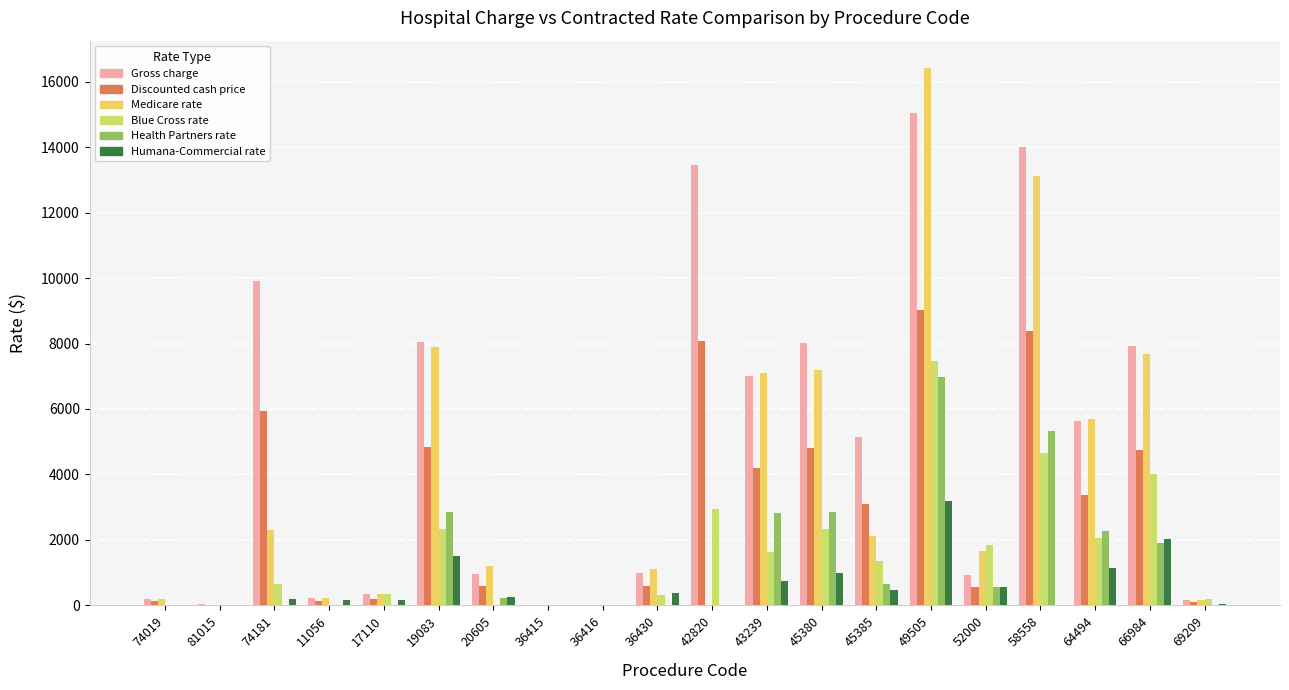

Are the bars horizontal?

No